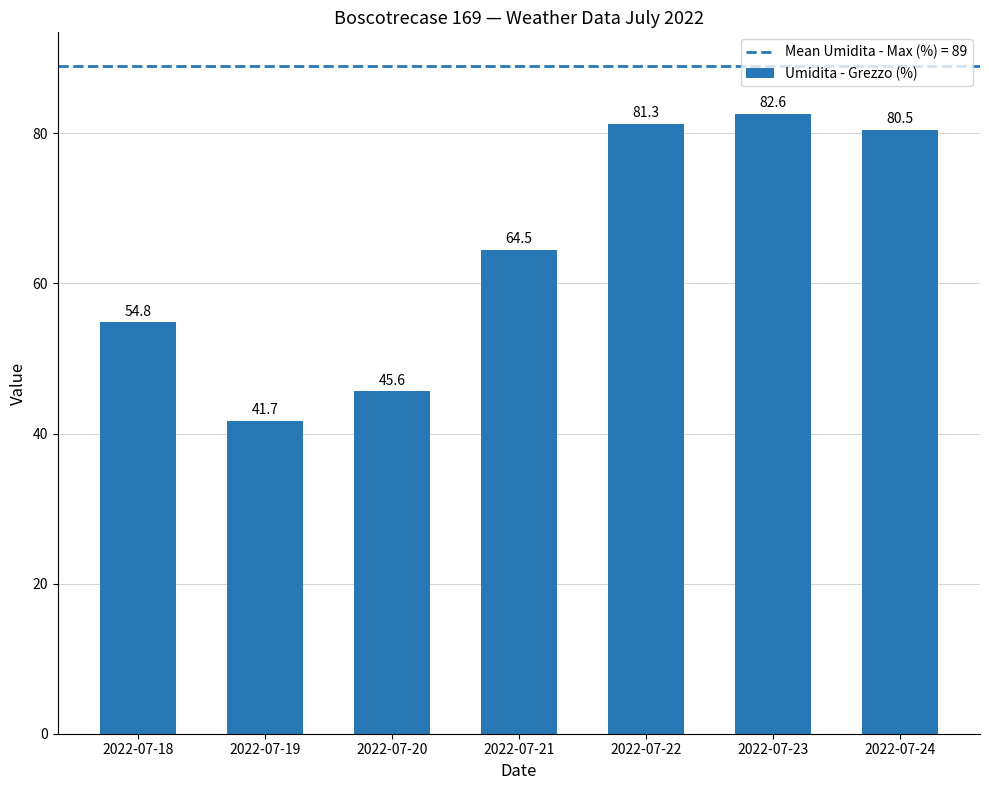

List the labels in order of value, largest first.

2022-07-23, 2022-07-22, 2022-07-24, 2022-07-21, 2022-07-18, 2022-07-20, 2022-07-19